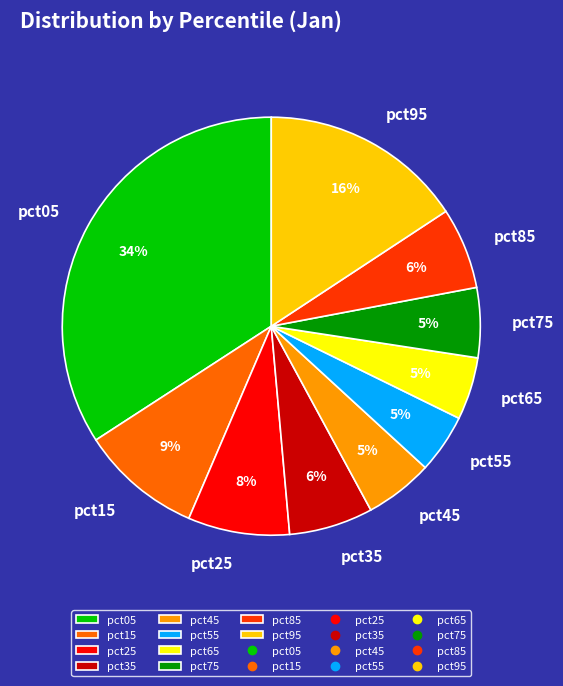

Combined, do pct55 and pct15 account for over 50%?

No